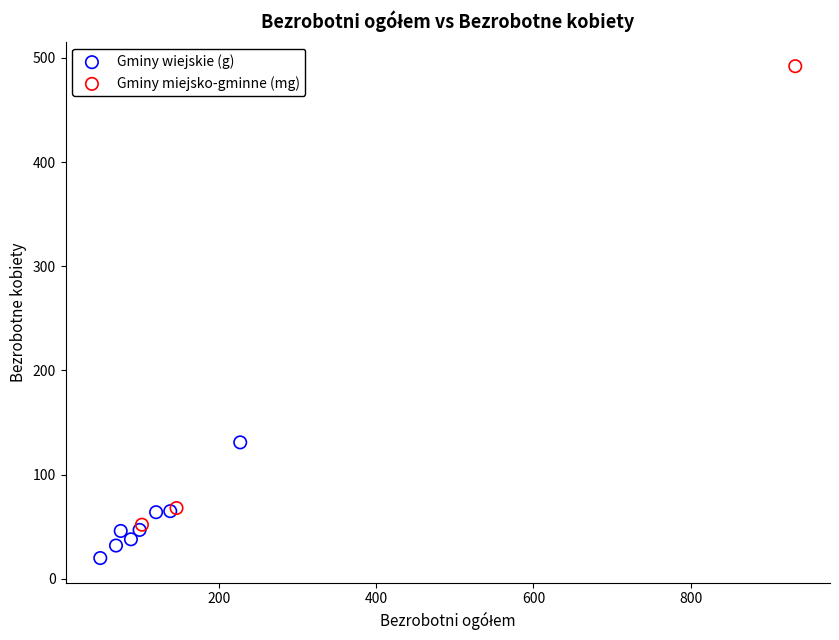

Which series reaches the minimum Y coordinate?

Gminy wiejskie (g)